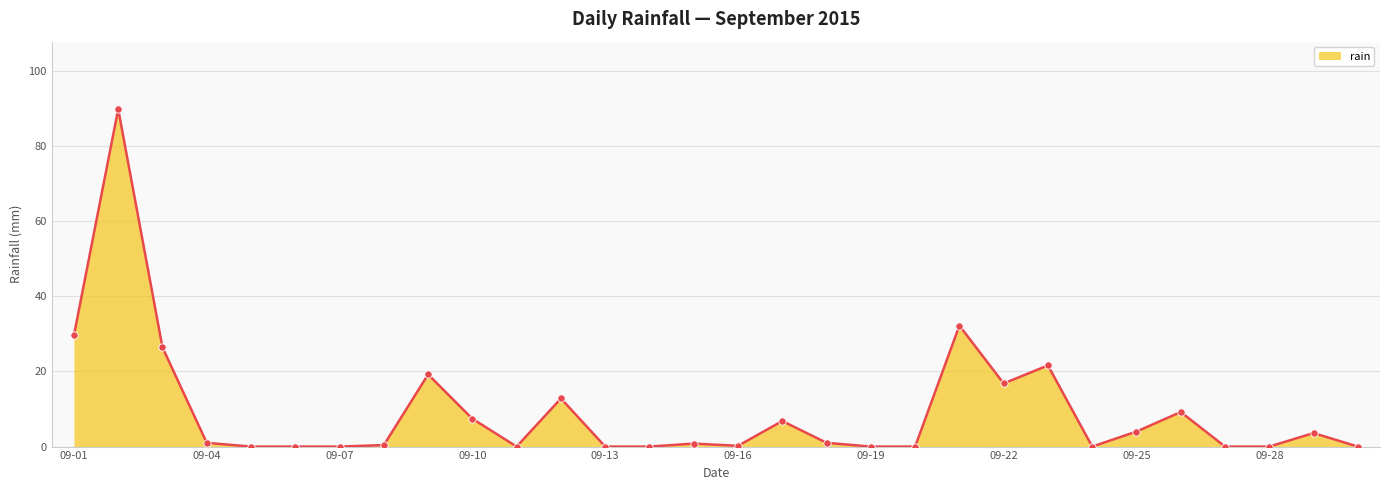

What is the maximum value shown in the chart?

89.8